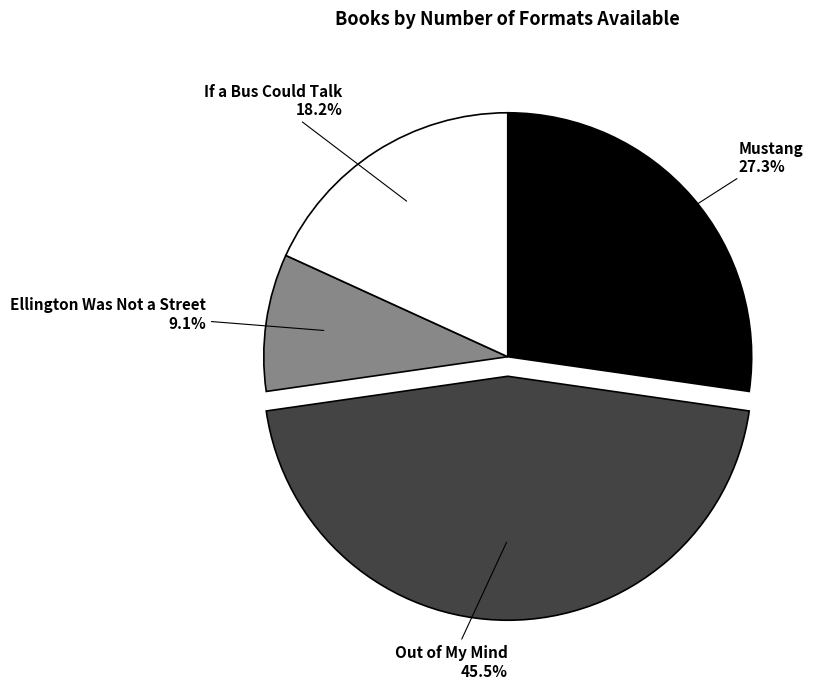

To the nearest percent, what is the difference between the largest and smallest slice percentages?

36%